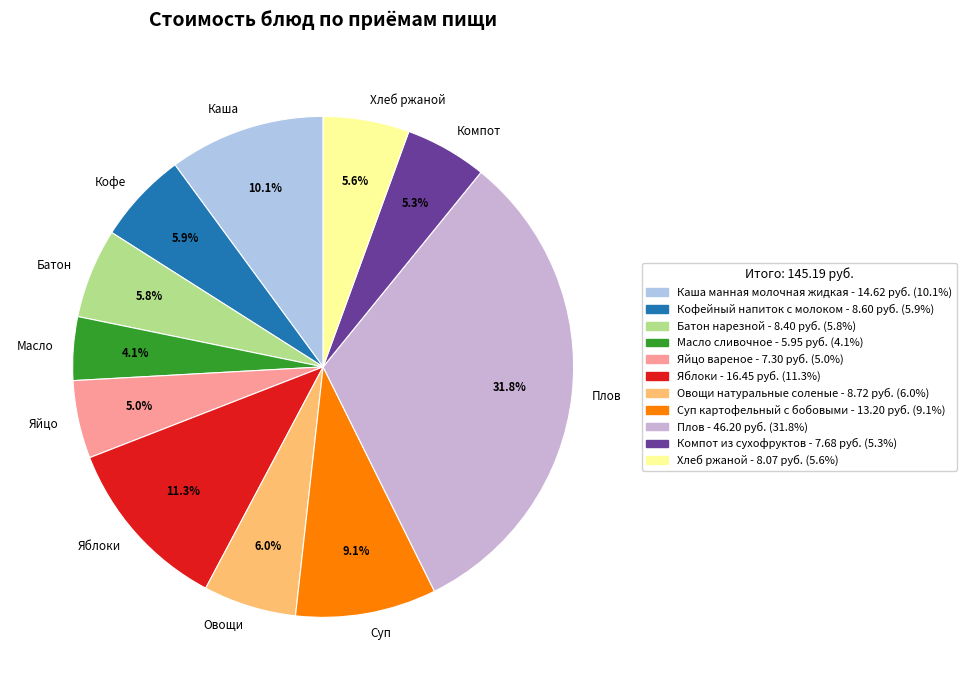

Between Суп and Плов, which is larger?

Плов